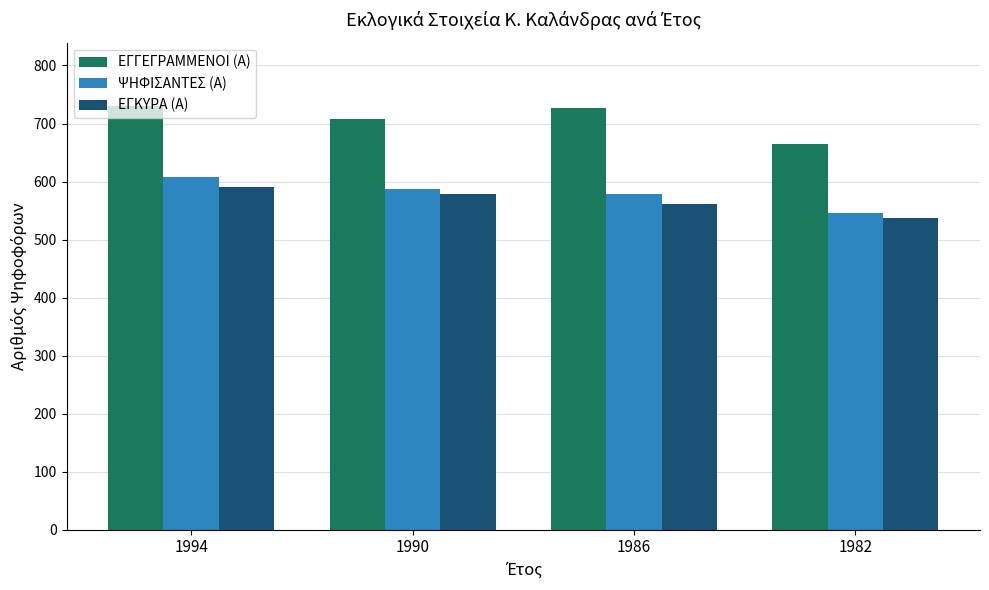

What is the spread (max minus min) of values at 1982?

128